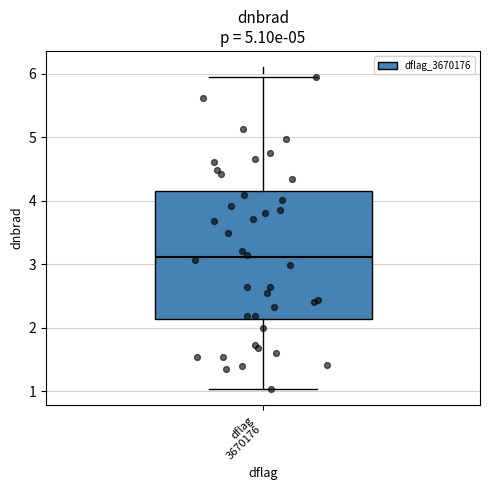

Transcribe this box plot: give where the median line is, the range the box spans, and where the two whiskers end, as read against the y-axis. The values are not printed on the chart, so give them approximately, as read against the axis.

median 3.1, box 2.1 to 4.2, whiskers 1.0 to 6.0